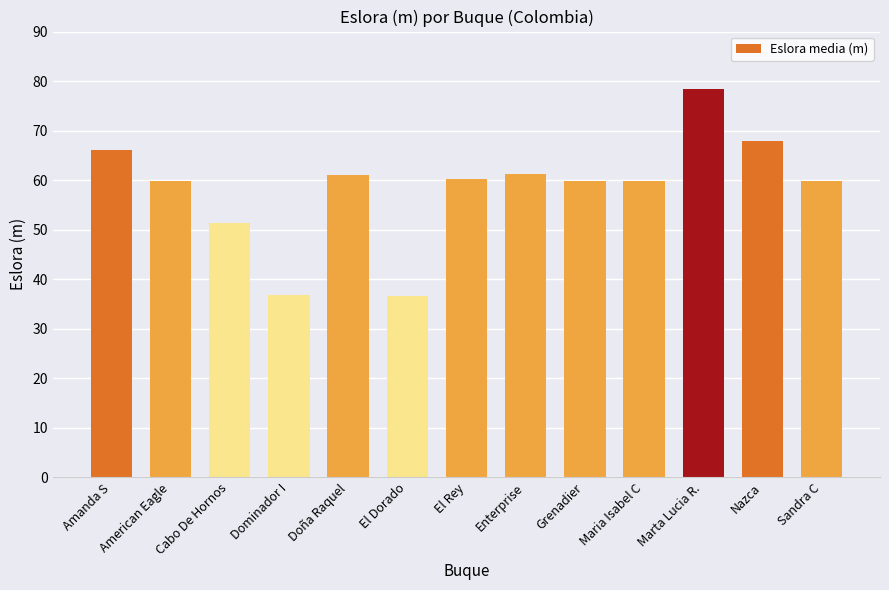

What is the average value?

58.4